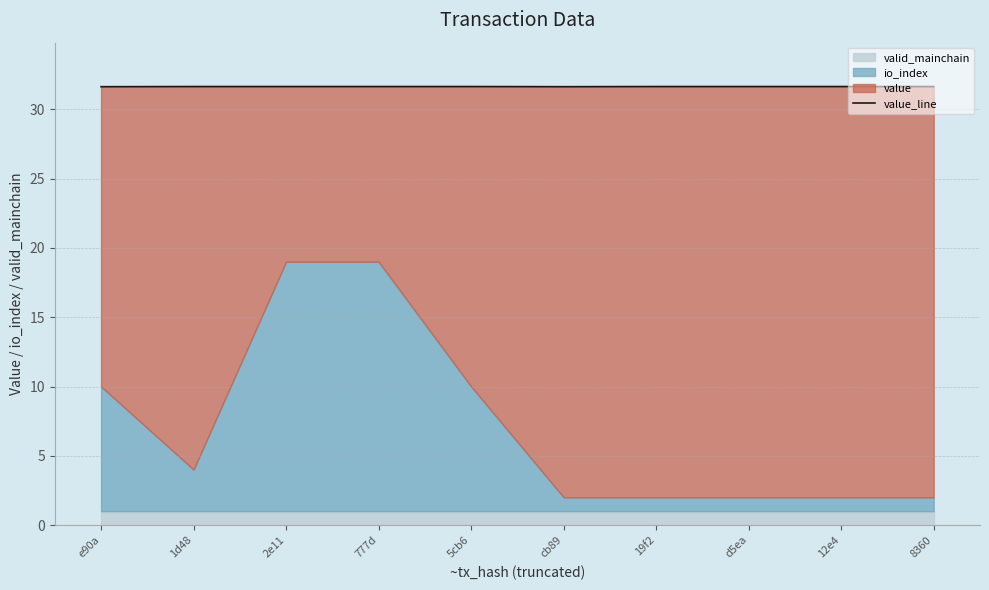

The value at d5ea is 11.8. True or false?

False